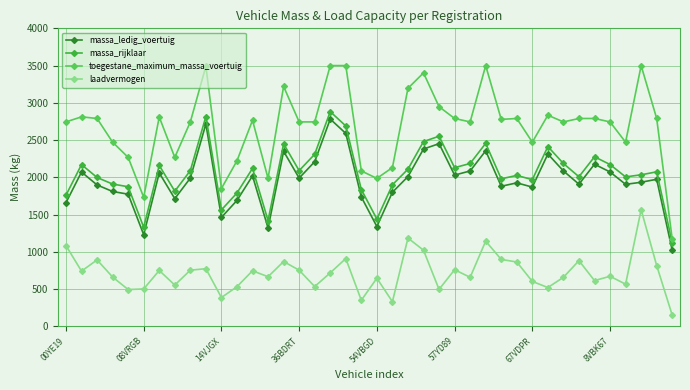

What are all the series names shown in the legend?

massa_ledig_voertuig, massa_rijklaar, toegestane_maximum_massa_voertuig, laadvermogen